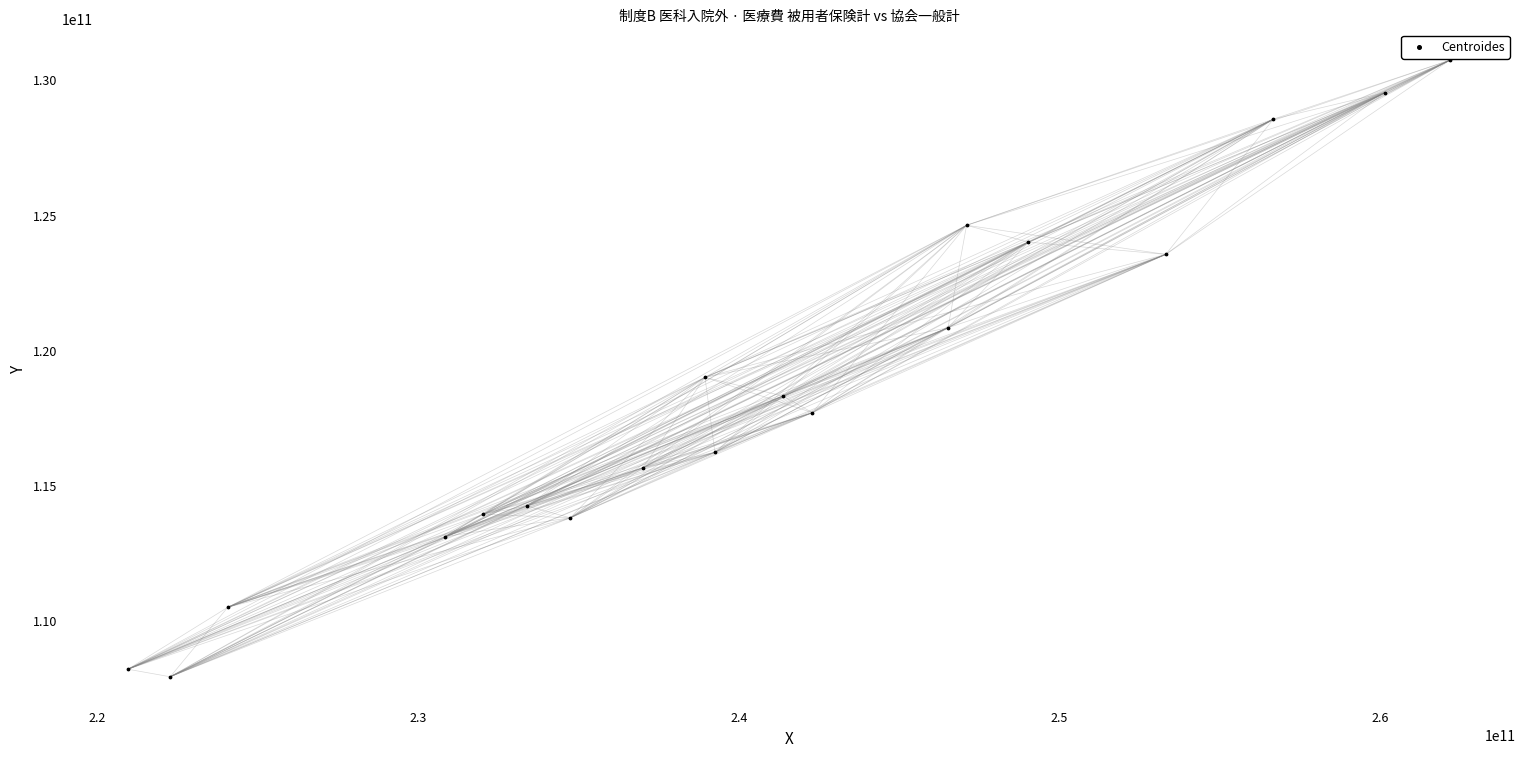

What is the range of X values (max minus min)?

41225425960